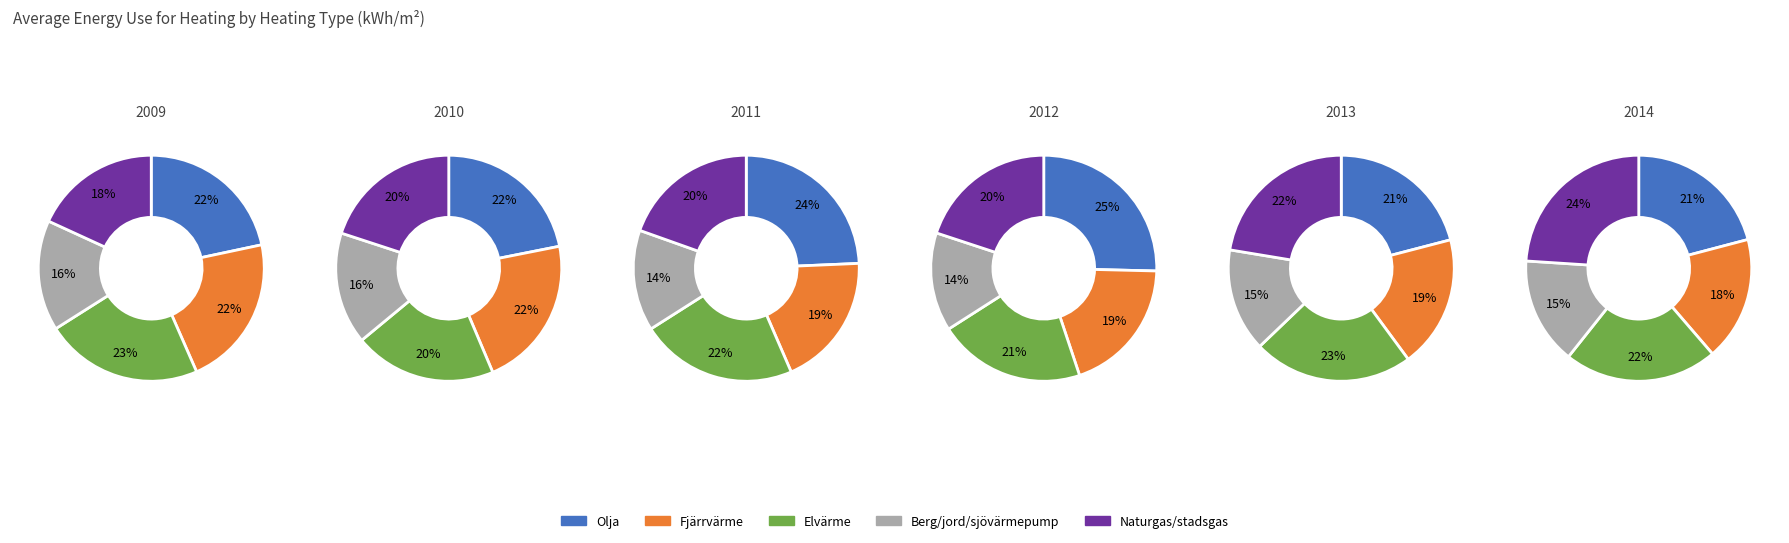

What is the difference between the highest and lowest values at 2009?

41.8